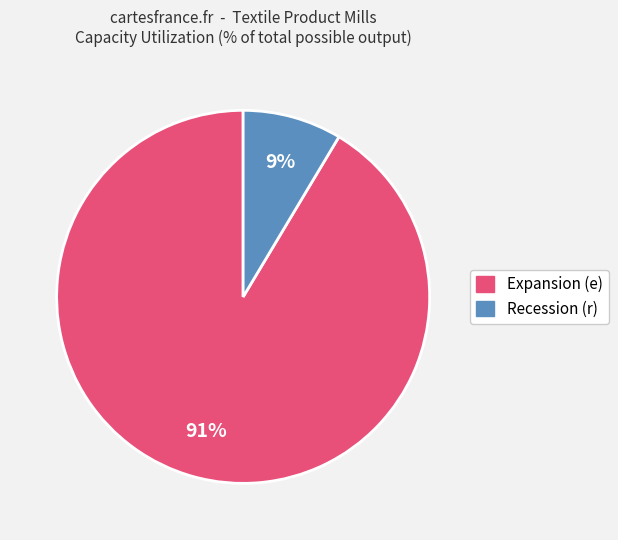

Is there any slice that represents more than half of the pie?

Yes